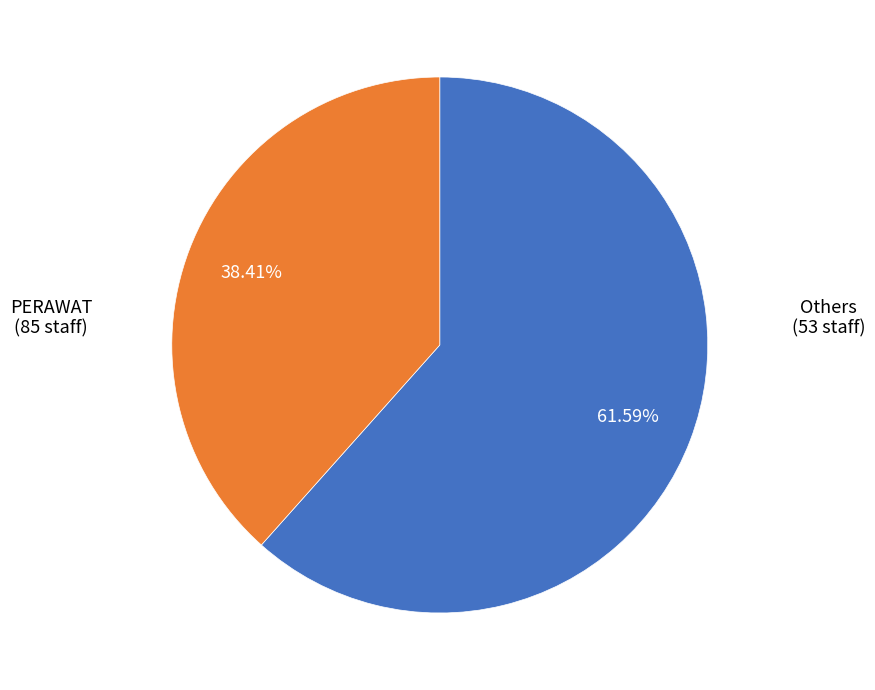

Is there a majority slice in this chart?

Yes